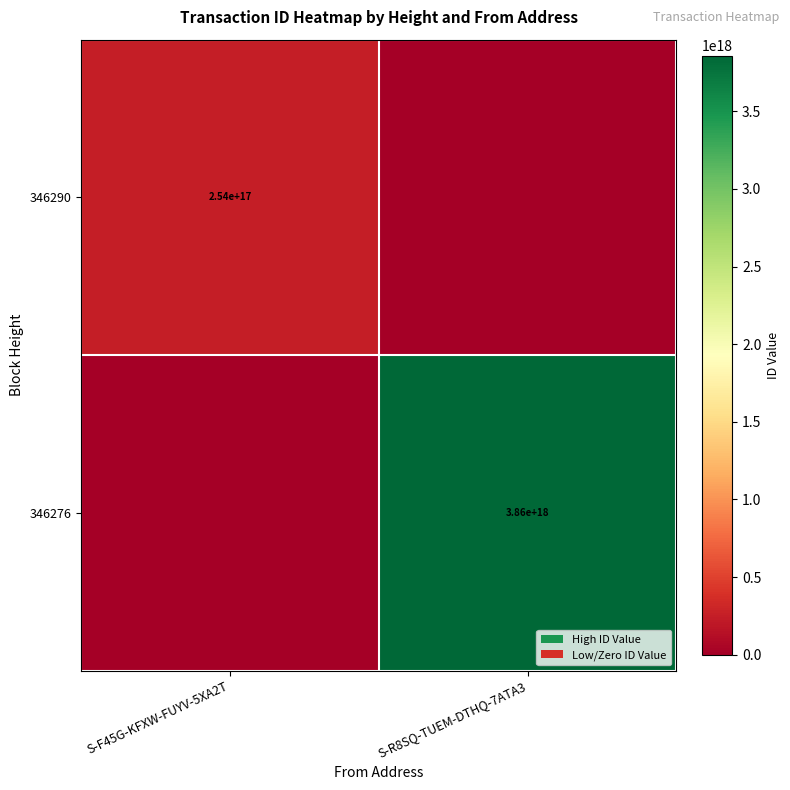

True or false: 346290 has a value of 254000000000000000 at S-F45G-KFXW-FUYV-5XA2T.

True